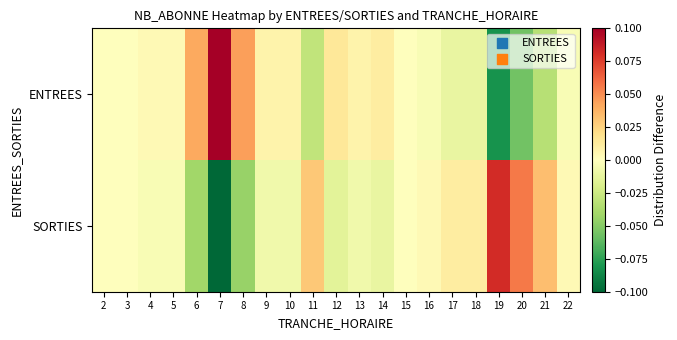

Reading left to right, transcribe all the data shown in this chart.

ENTREES: 2=0.0	3=0.0	4=0.0	5=0.0	6=0.0	7=0.1	8=0.0	9=0.0	10=0.0	11=-0.0	12=0.0	13=0.0	14=0.0	15=0.0	16=-0.0	17=-0.0	18=-0.0	19=-0.1	20=-0.1	21=-0.0	22=-0.0
SORTIES: 2=0.0	3=0.0	4=-0.0	5=-0.0	6=-0.0	7=-0.1	8=-0.0	9=-0.0	10=-0.0	11=0.0	12=-0.0	13=-0.0	14=-0.0	15=0.0	16=0.0	17=0.0	18=0.0	19=0.1	20=0.1	21=0.0	22=0.0